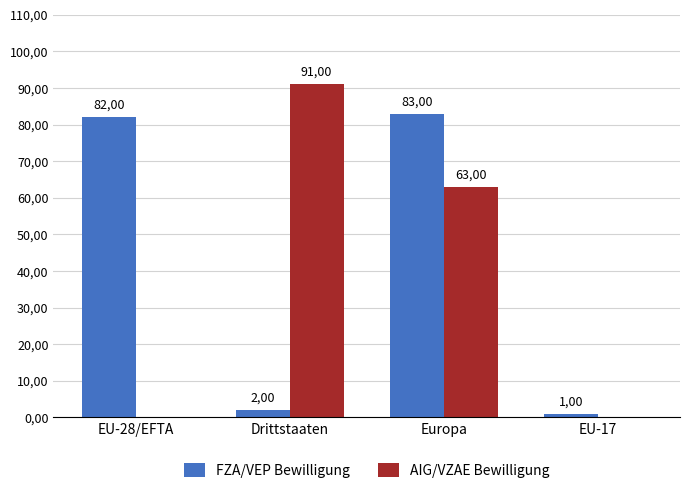

Is the value of AIG/VZAE Bewilligung at EU-17 greater than the value of FZA/VEP Bewilligung at Europa?

No